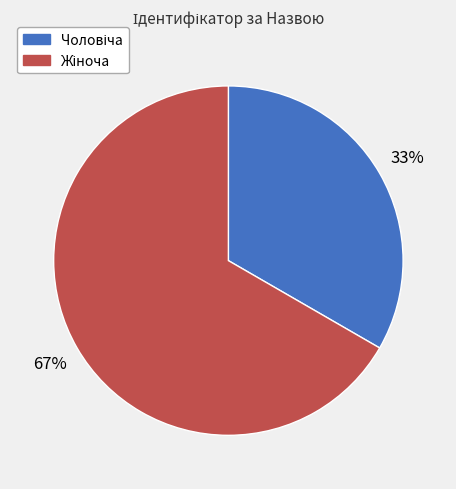

Is there any slice that represents more than half of the pie?

Yes